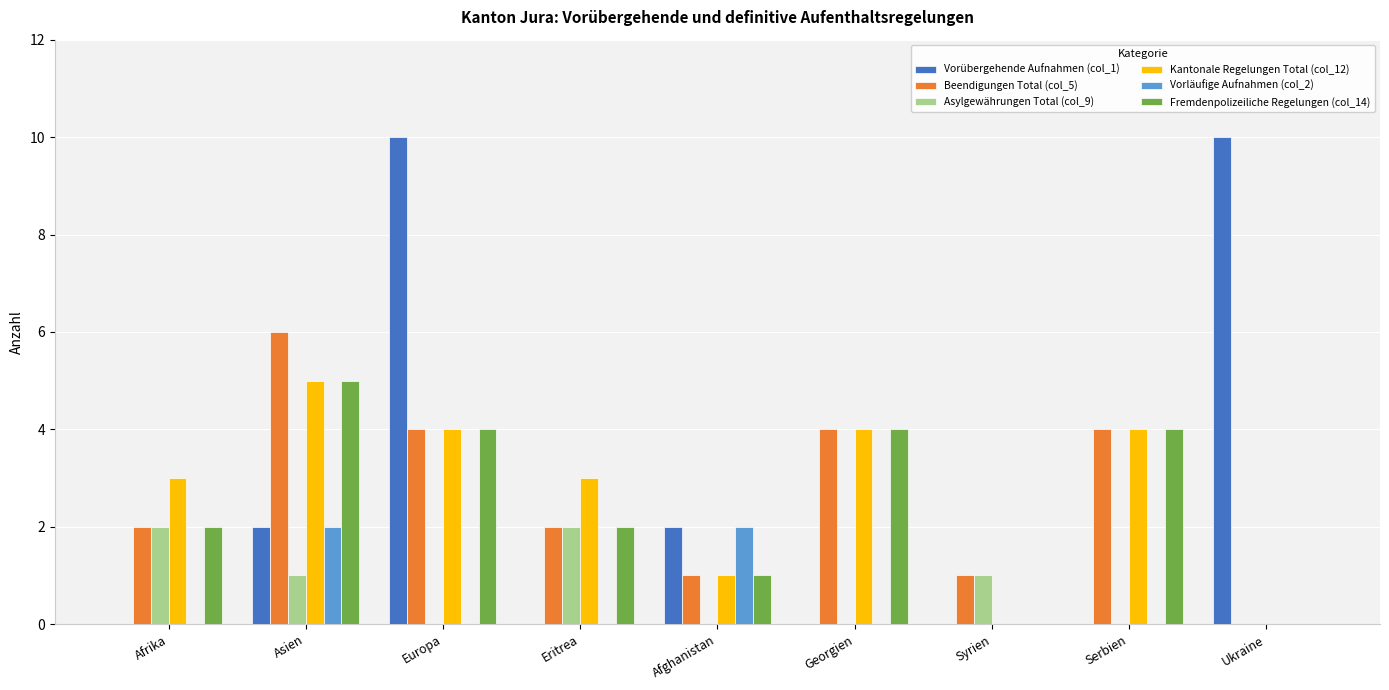

Count the number of categories in the chart.

9